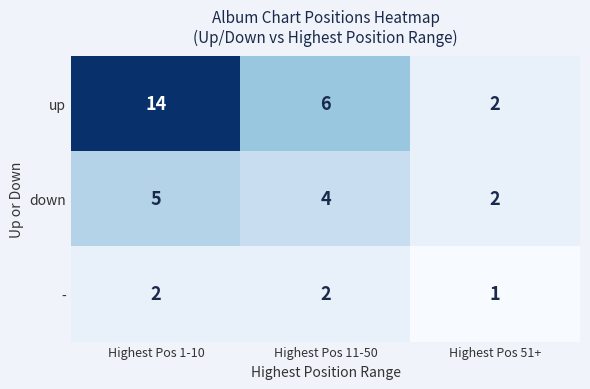

The value of up at Highest Pos 1-10 is 14. True or false?

True